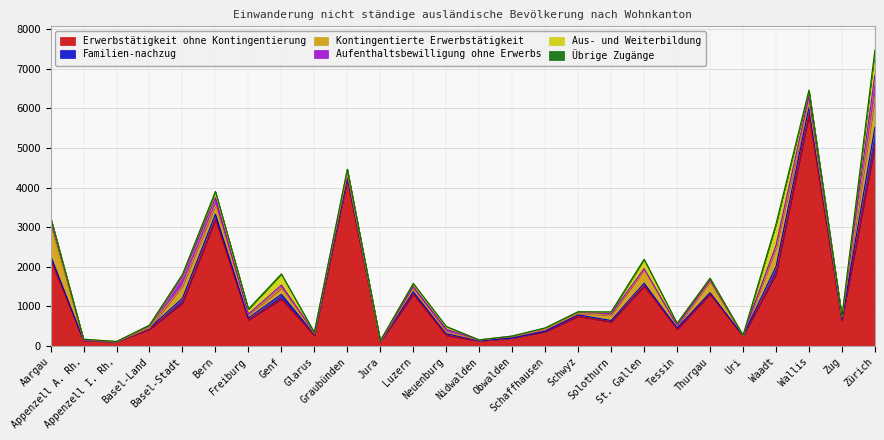

What position from the left is Waadt?

23